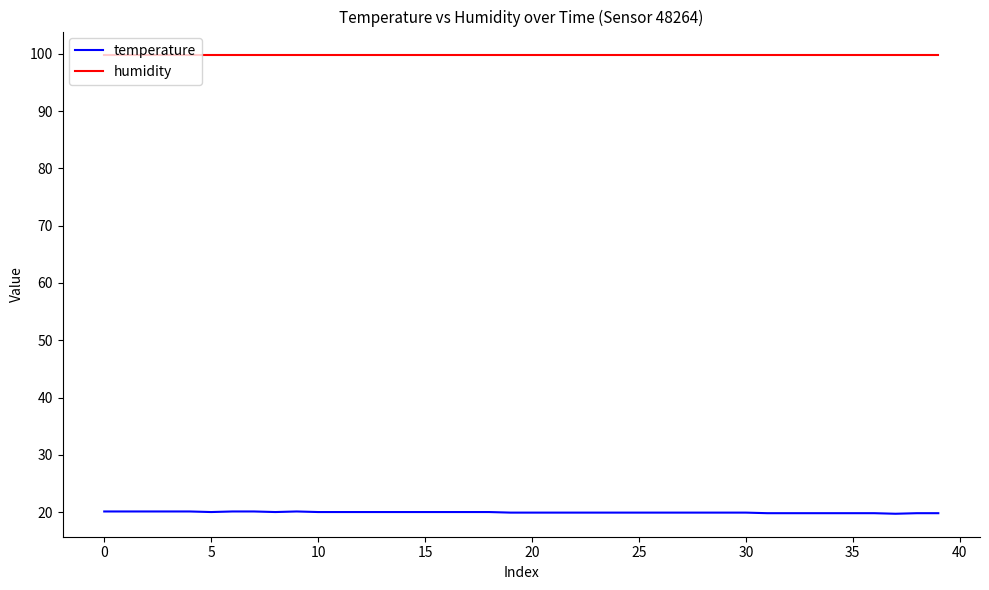

Which series has the largest total across all categories?

humidity